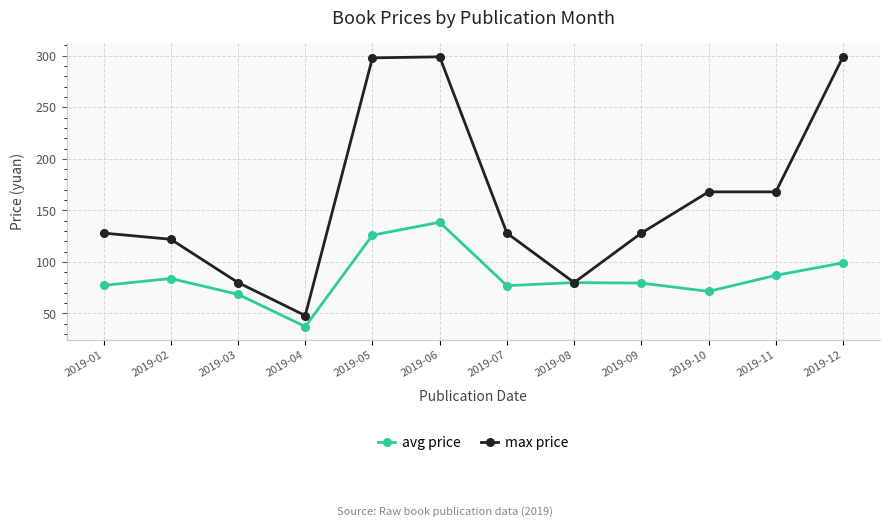

What is the value of the avg price point at the 7th from the left?

77.0